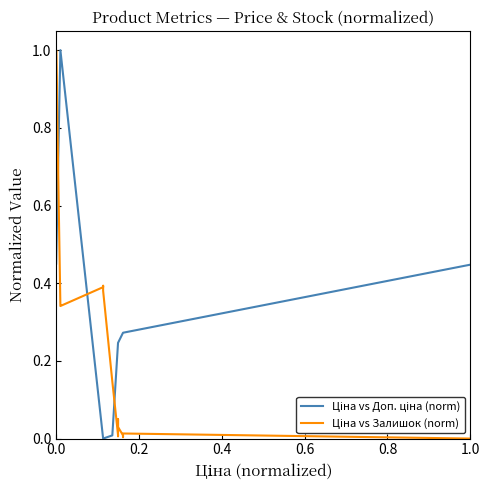

List the series in order of their peak value, lowest first.

Ціна vs Доп. ціна (norm), Ціна vs Залишок (norm)